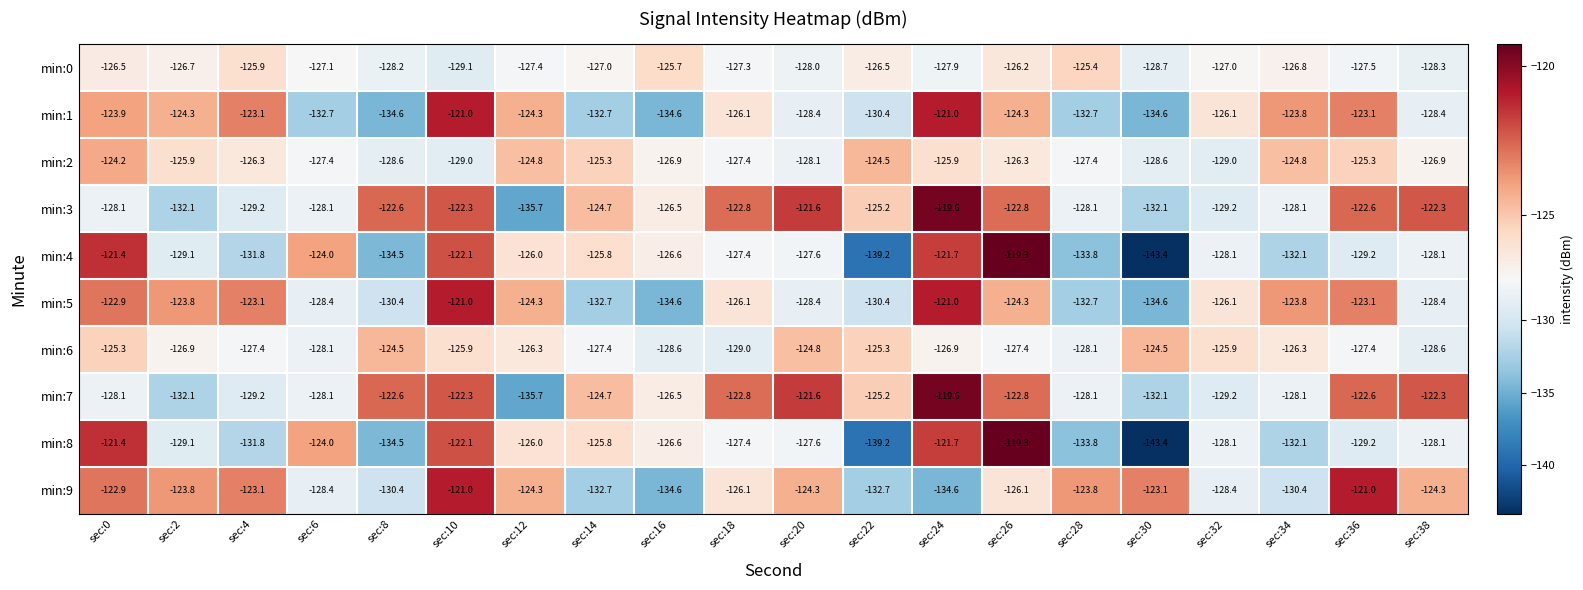

What is the approximate value of min:0 at sec:34?

-126.8